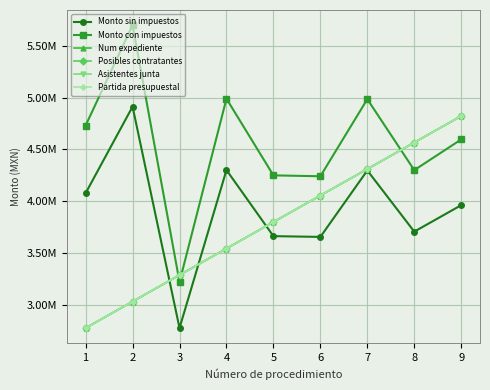

True or false: Partida presupuestal and Asistentes junta intersect in this chart.

False